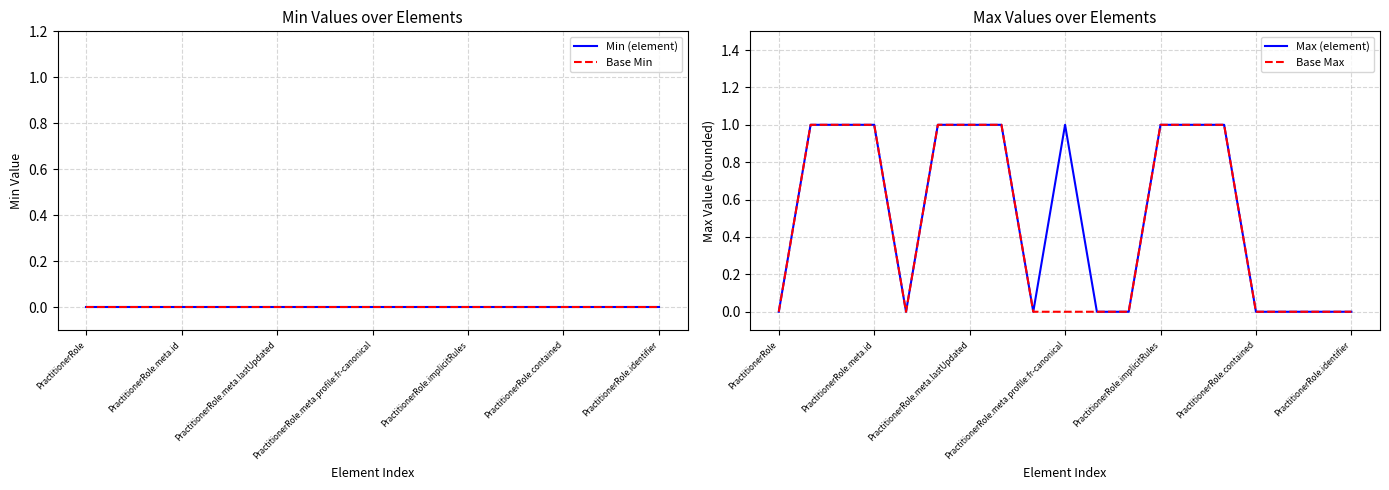

What is the difference between the maximum and second lowest values in the Max (element) series?

1